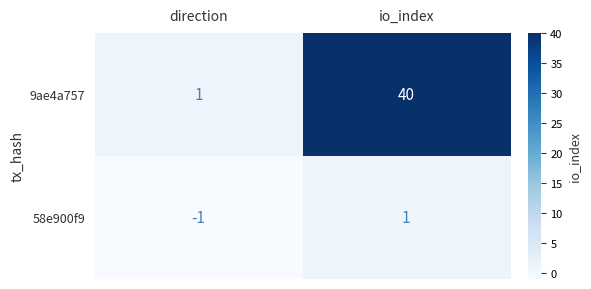

Rank the series by their average value, from highest to lowest.

9ae4a757, 58e900f9